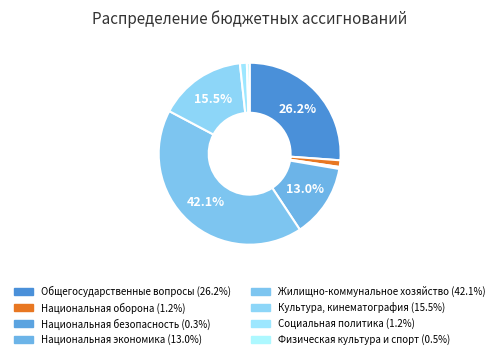

How many slices are in this pie chart?

8